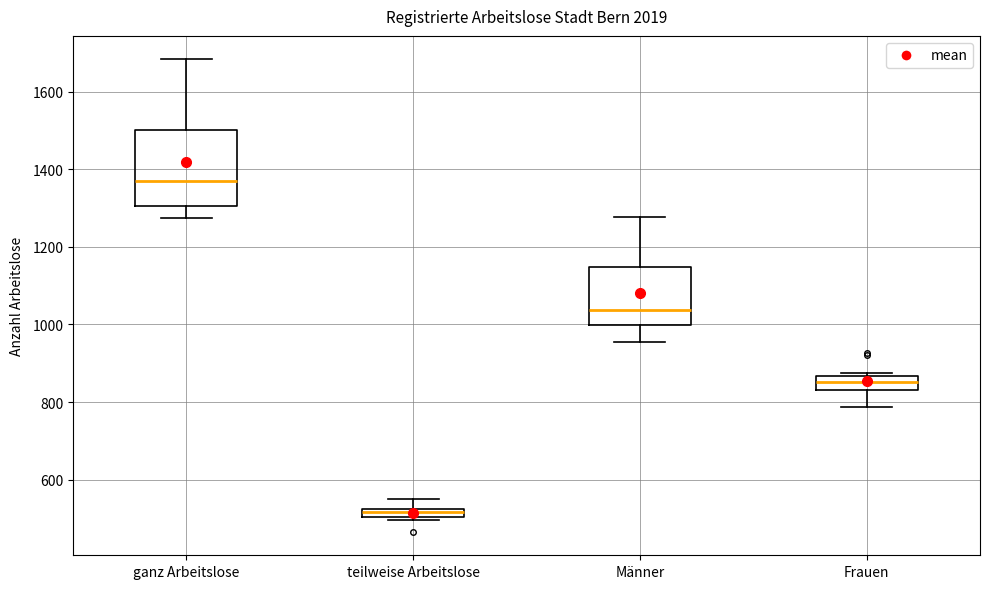

Where does the lower whisker of the box for Männer end on the y-axis? The values are not printed on the chart, so give them approximately, as read against the axis.

960